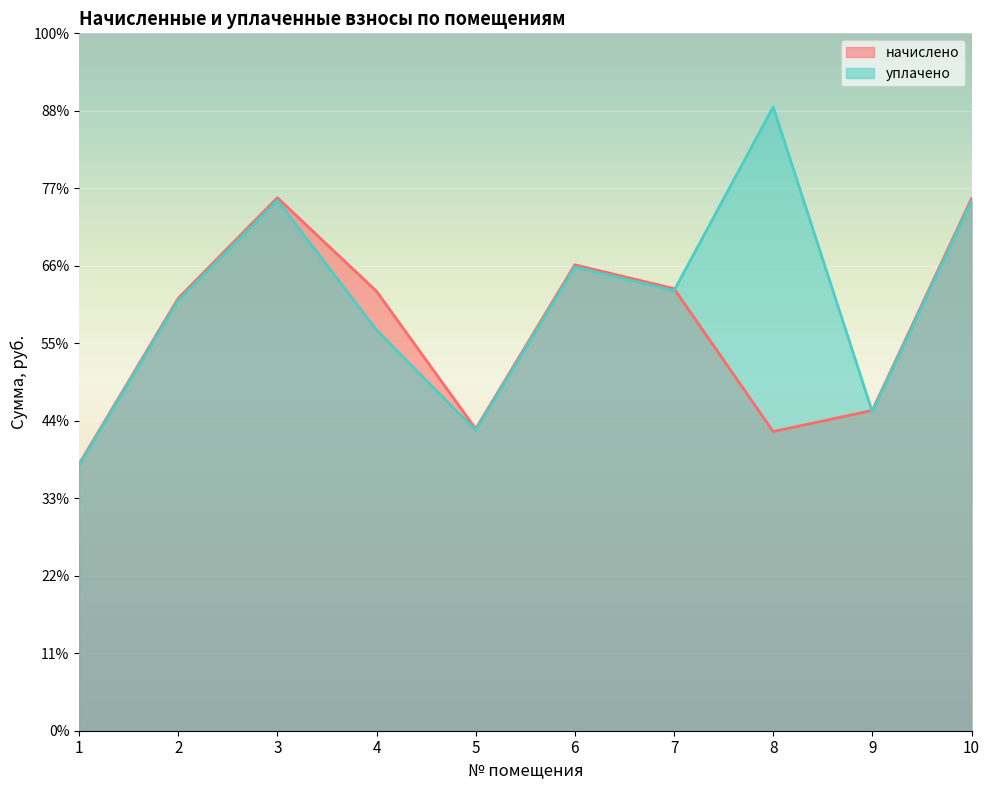

Which has a higher value, 1 or 5?

5